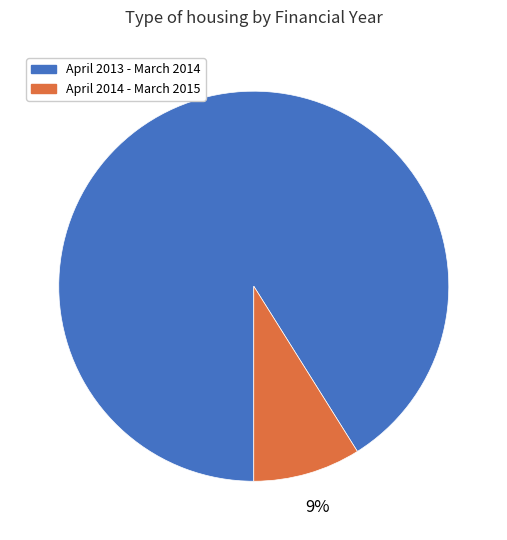

To the nearest percent, what is the difference between the April 2013 - March 2014 and April 2014 - March 2015 slice percentages?

82%